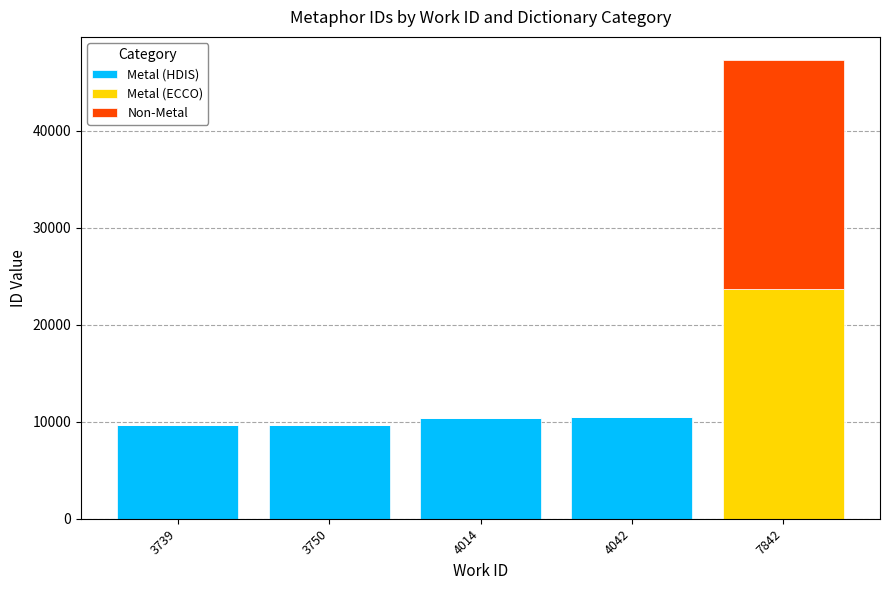

What is the average value of the Metal (HDIS) series?

8041